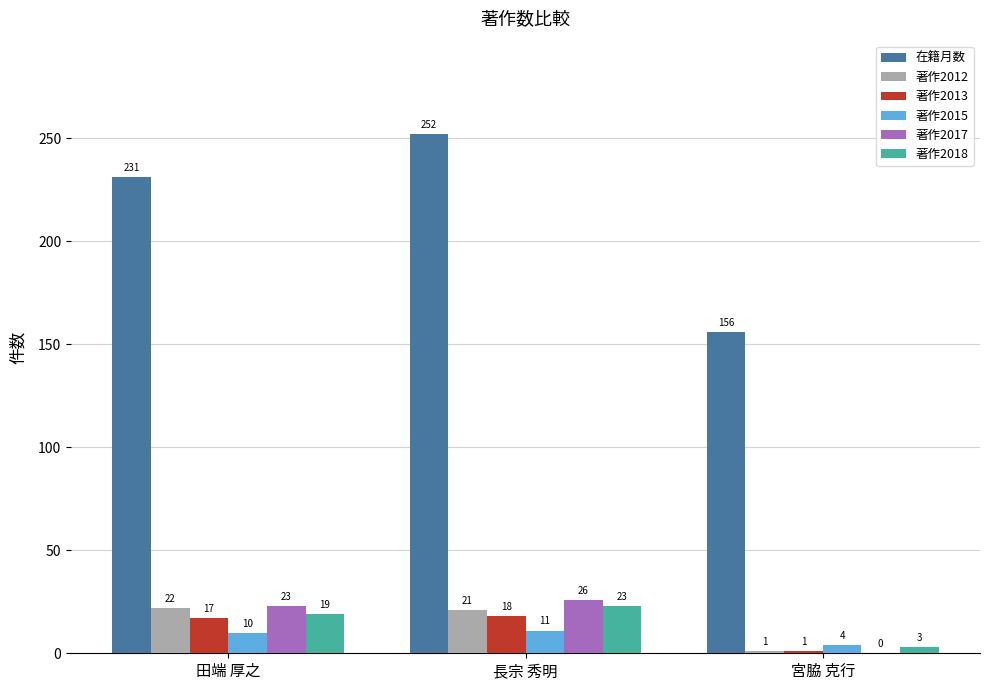

At which label is 著作2018 closest to 13?

田端 厚之